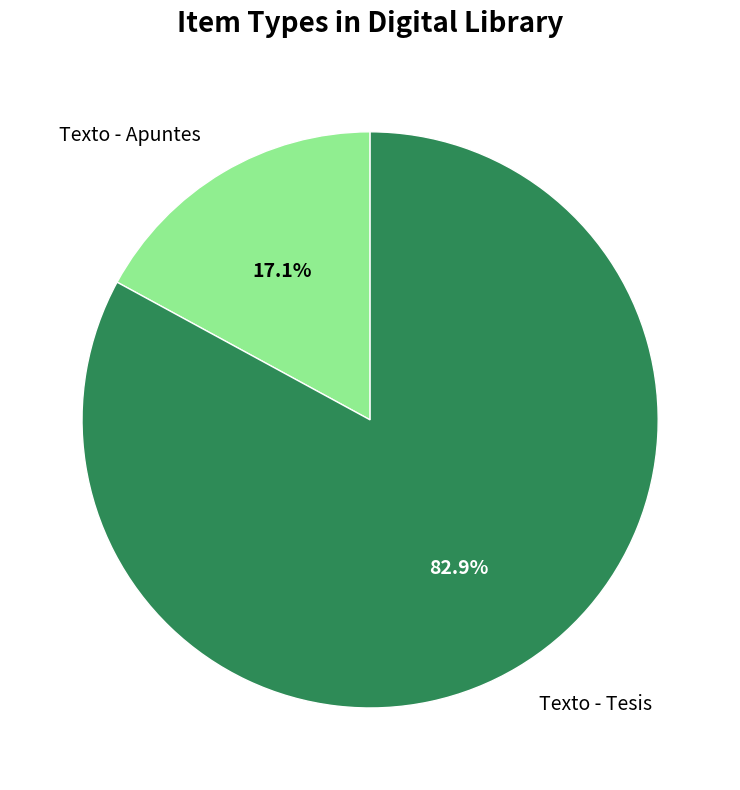

To the nearest percent, what is the difference between the largest and smallest slice percentages?

66%